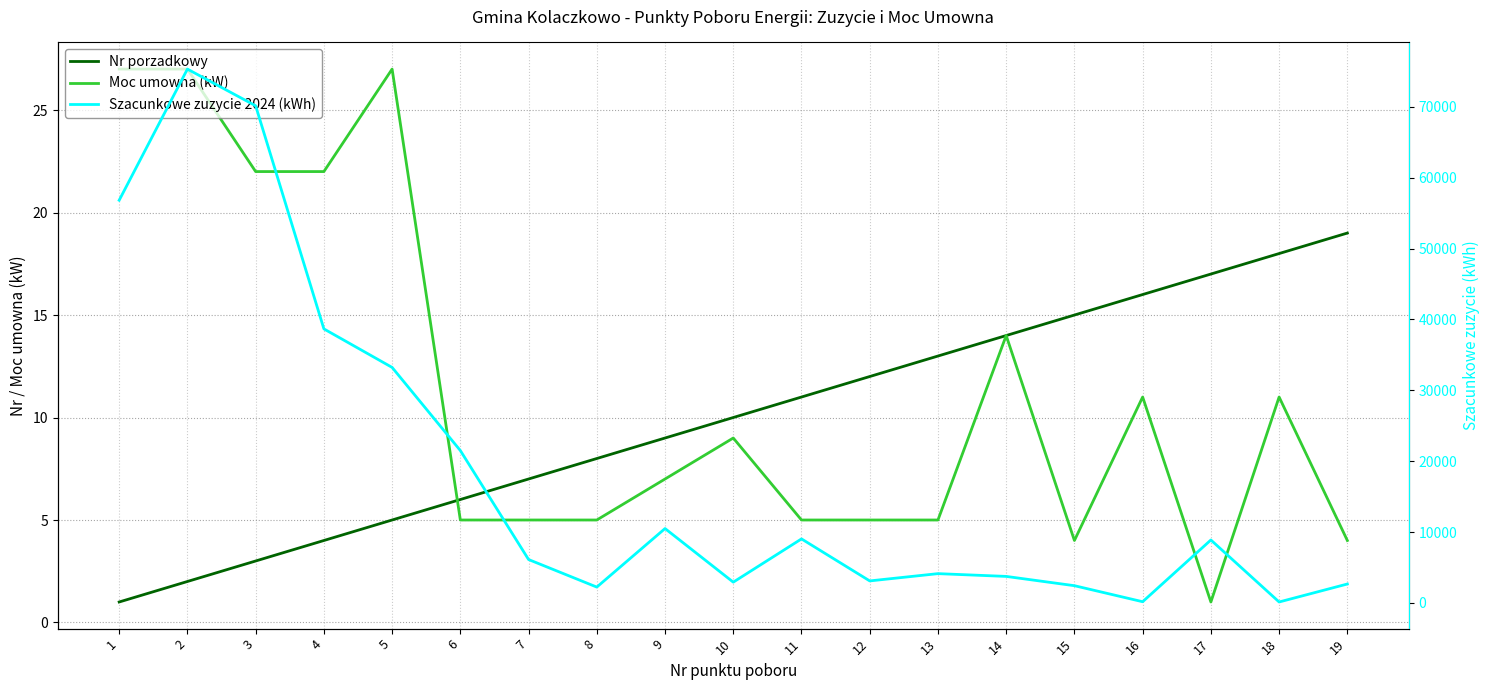

True or false: Moc umowna (kW) has a value of 27 at 1.

True